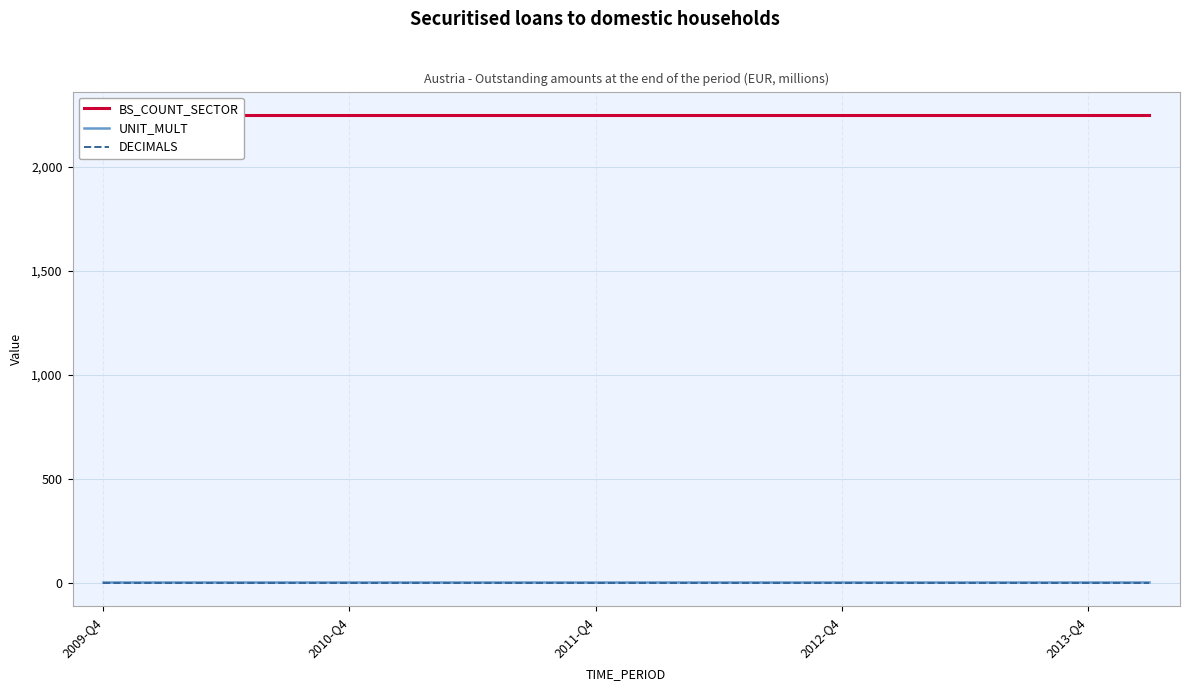

Reading right to left, extract all data points from this chart.

BS_COUNT_SECTOR: 2250	2250	2250	2250	2250	2250	2250	2250	2250	2250	2250	2250	2250	2250	2250	2250	2250	2250
UNIT_MULT: 6	6	6	6	6	6	6	6	6	6	6	6	6	6	6	6	6	6
DECIMALS: 0	0	0	0	0	0	0	0	0	0	0	0	0	0	0	0	0	0